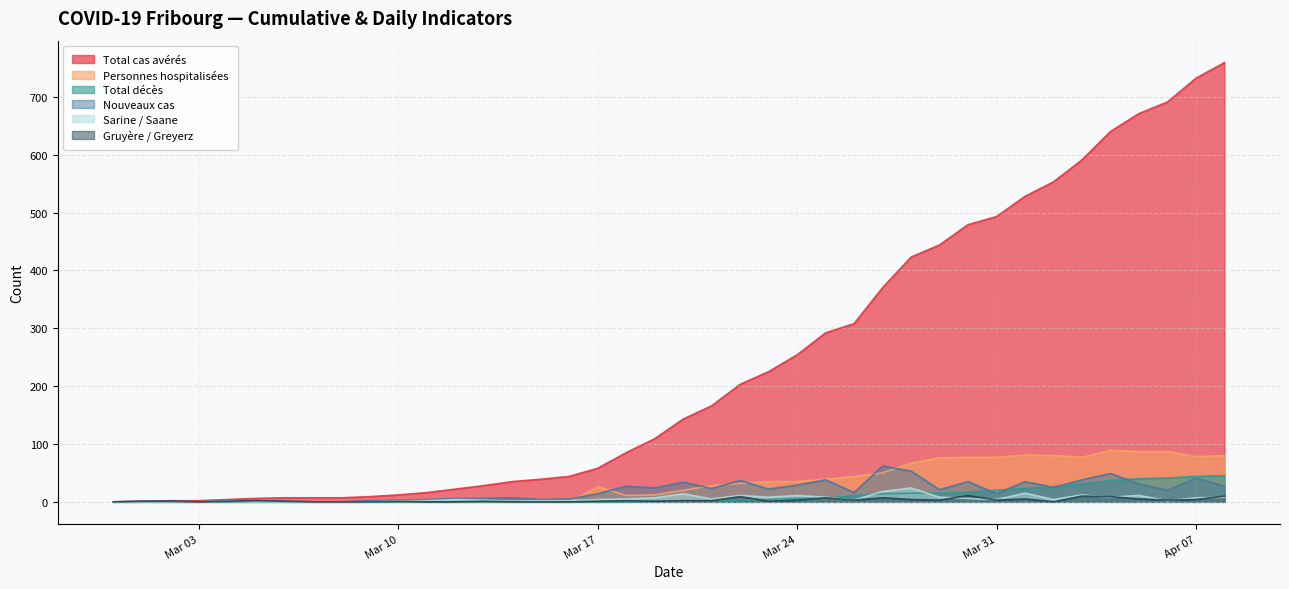

How many categories are shown in the chart?

40